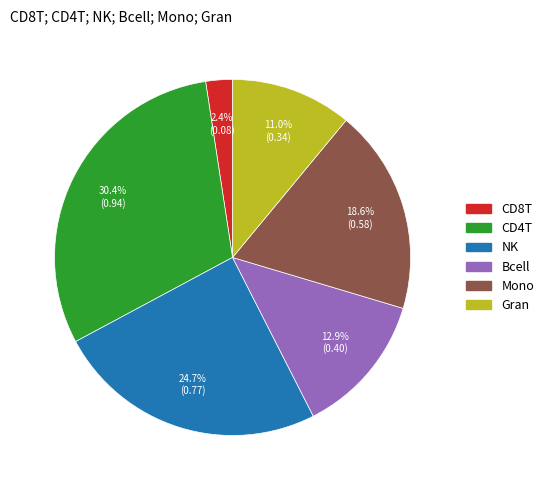

To the nearest percent, what portion does Gran represent?

11%